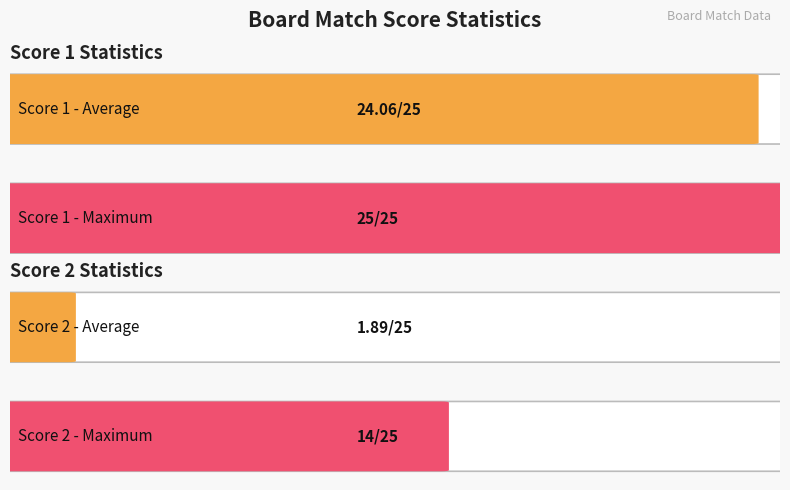

True or false: Score 1 has a value of 42 at 17.

False